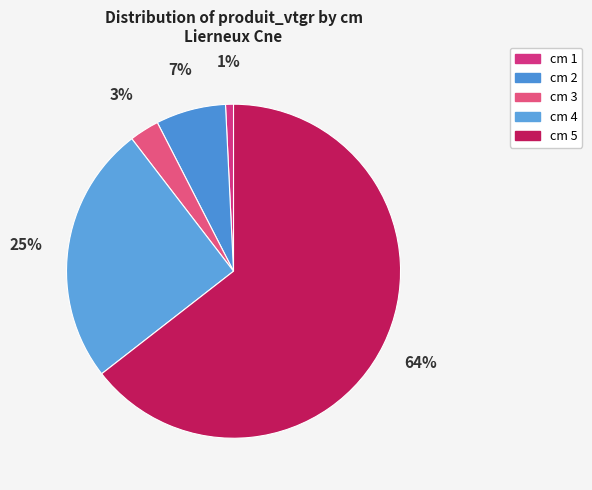

How many slices are in this pie chart?

5